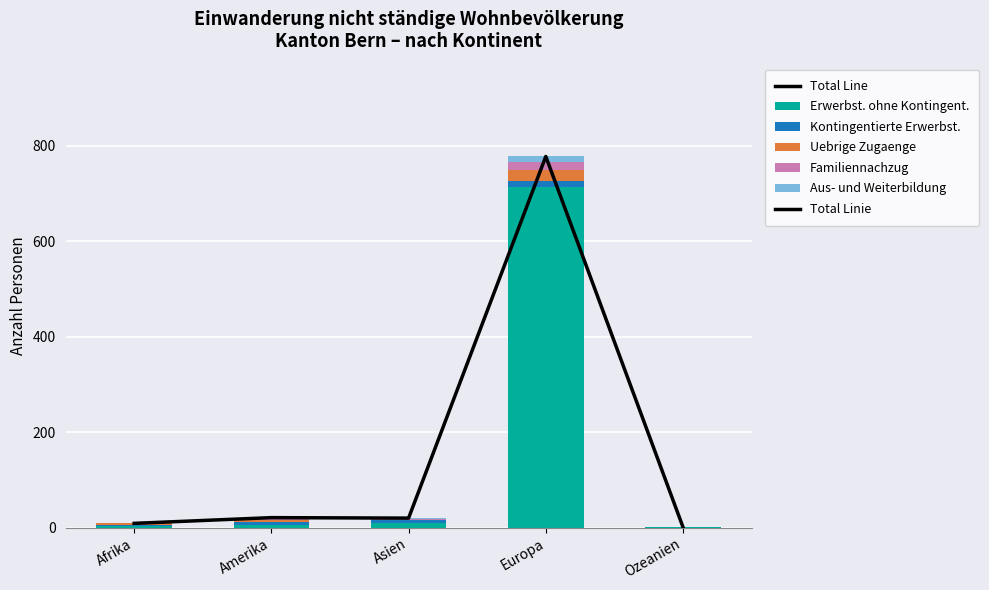

Which series has the largest range (max minus min)?

Erwerbst. ohne Kontingent.